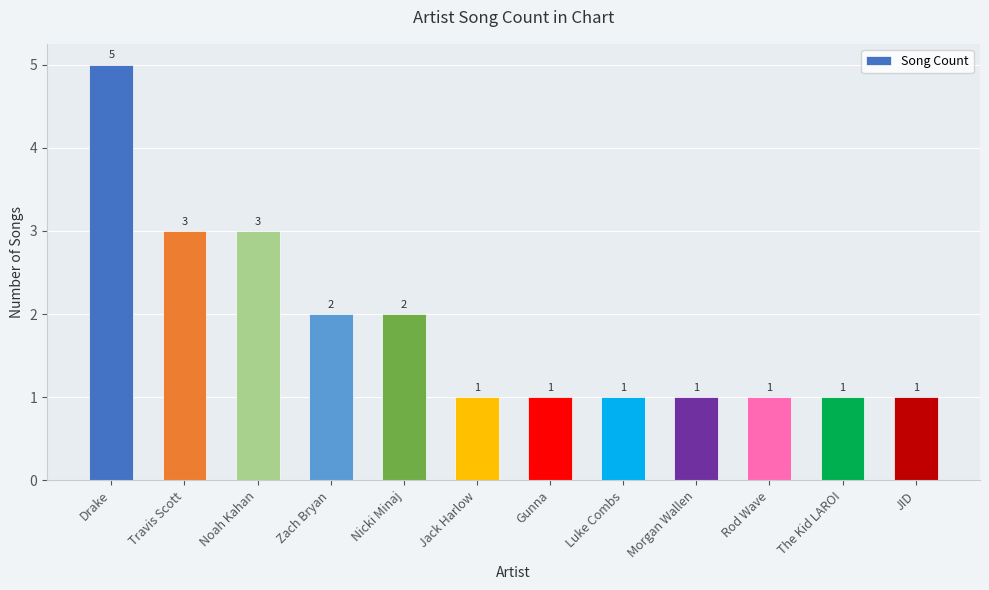

What is the average value?

2